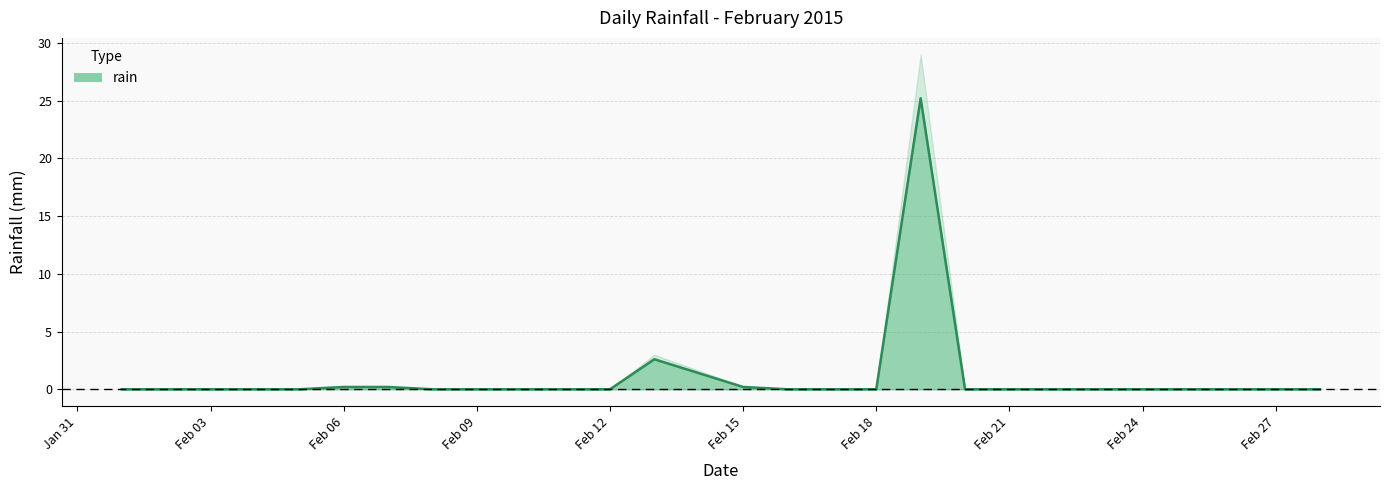

List the labels in order of value, smallest first.

2015-02-01, 2015-02-02, 2015-02-03, 2015-02-04, 2015-02-05, 2015-02-08, 2015-02-09, 2015-02-10, 2015-02-11, 2015-02-12, 2015-02-16, 2015-02-17, 2015-02-18, 2015-02-20, 2015-02-21, 2015-02-22, 2015-02-23, 2015-02-24, 2015-02-25, 2015-02-26, 2015-02-27, 2015-02-28, 2015-02-06, 2015-02-07, 2015-02-15, 2015-02-14, 2015-02-13, 2015-02-19